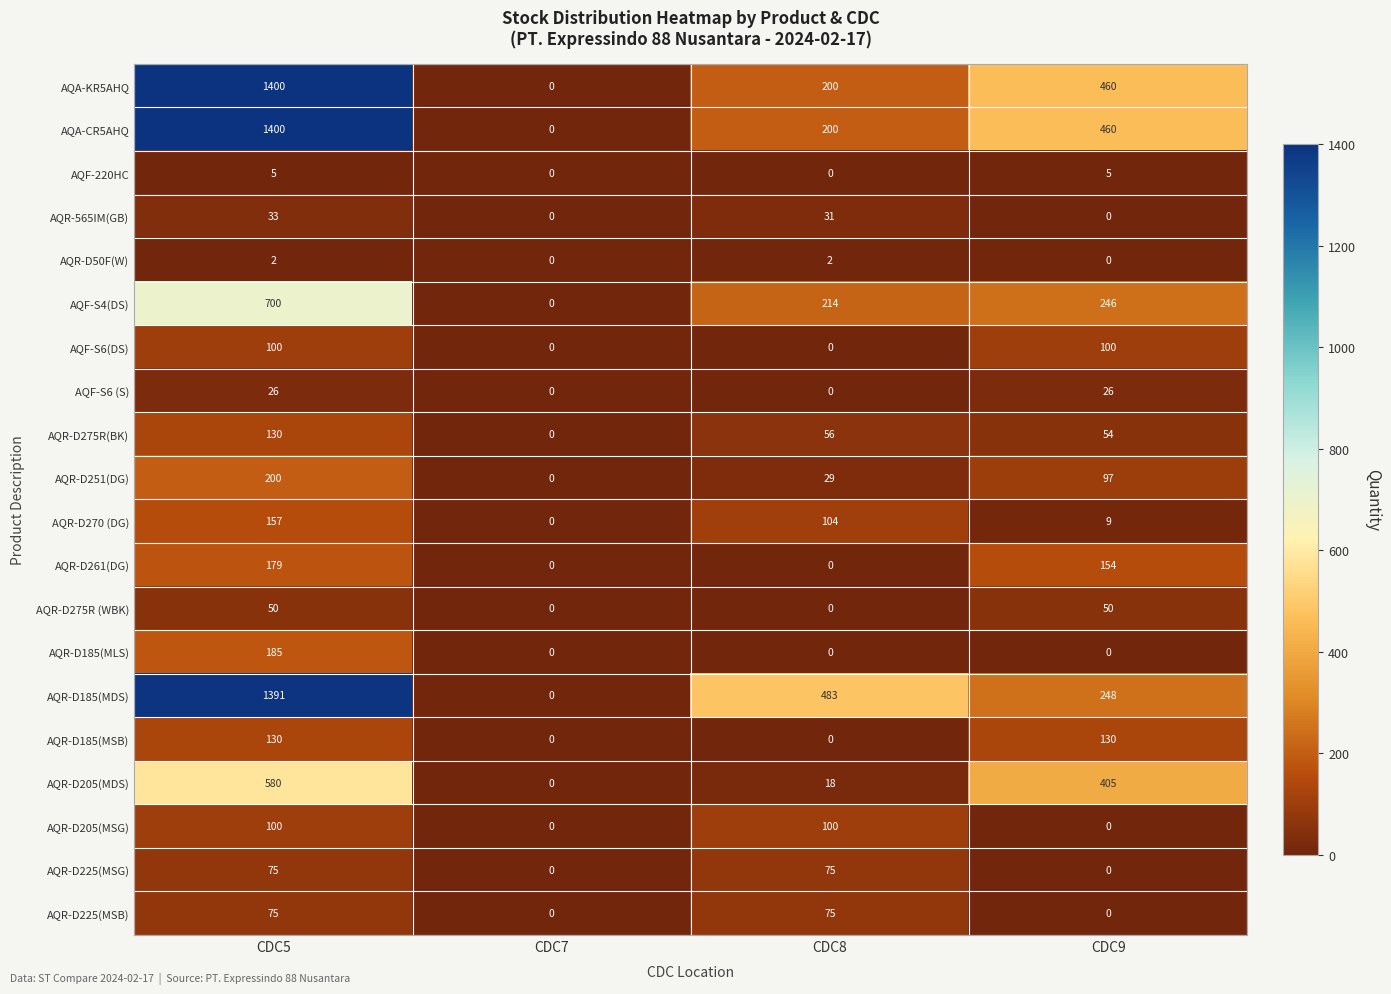

What is the sum of all AQR-D185(MLS) values?

185